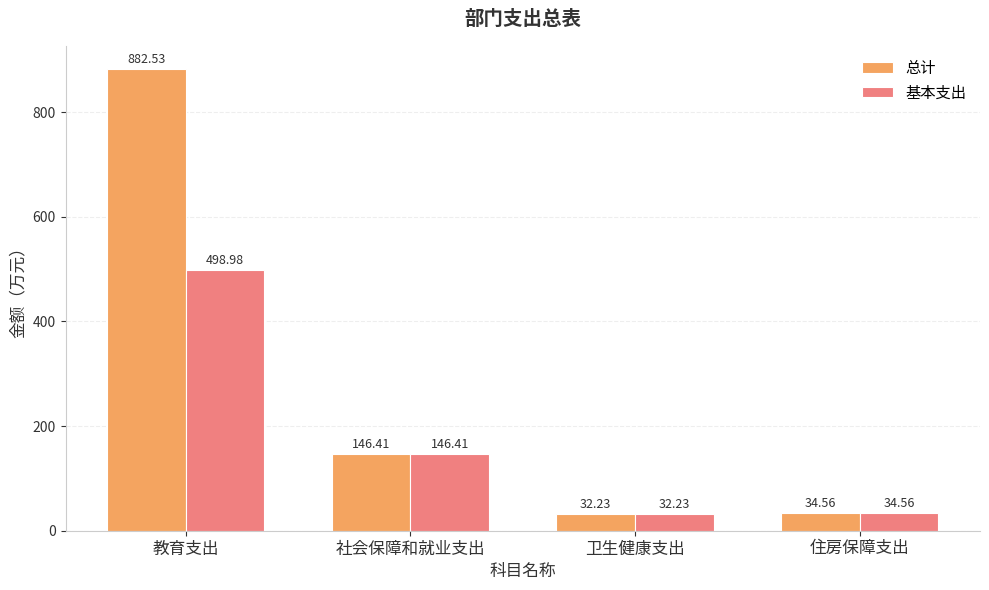

Reading right to left, extract all data points from this chart.

总计: 住房保障支出=34.6	卫生健康支出=32.2	社会保障和就业支出=146.4	教育支出=882.5
基本支出: 住房保障支出=34.6	卫生健康支出=32.2	社会保障和就业支出=146.4	教育支出=499.0